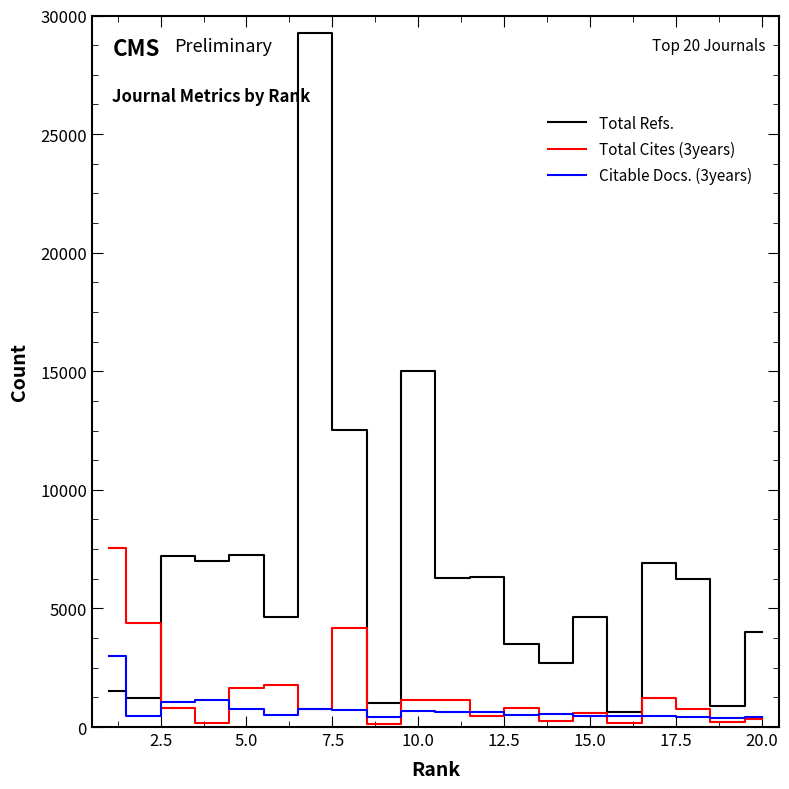

What is the maximum value for Total Refs.?

29274